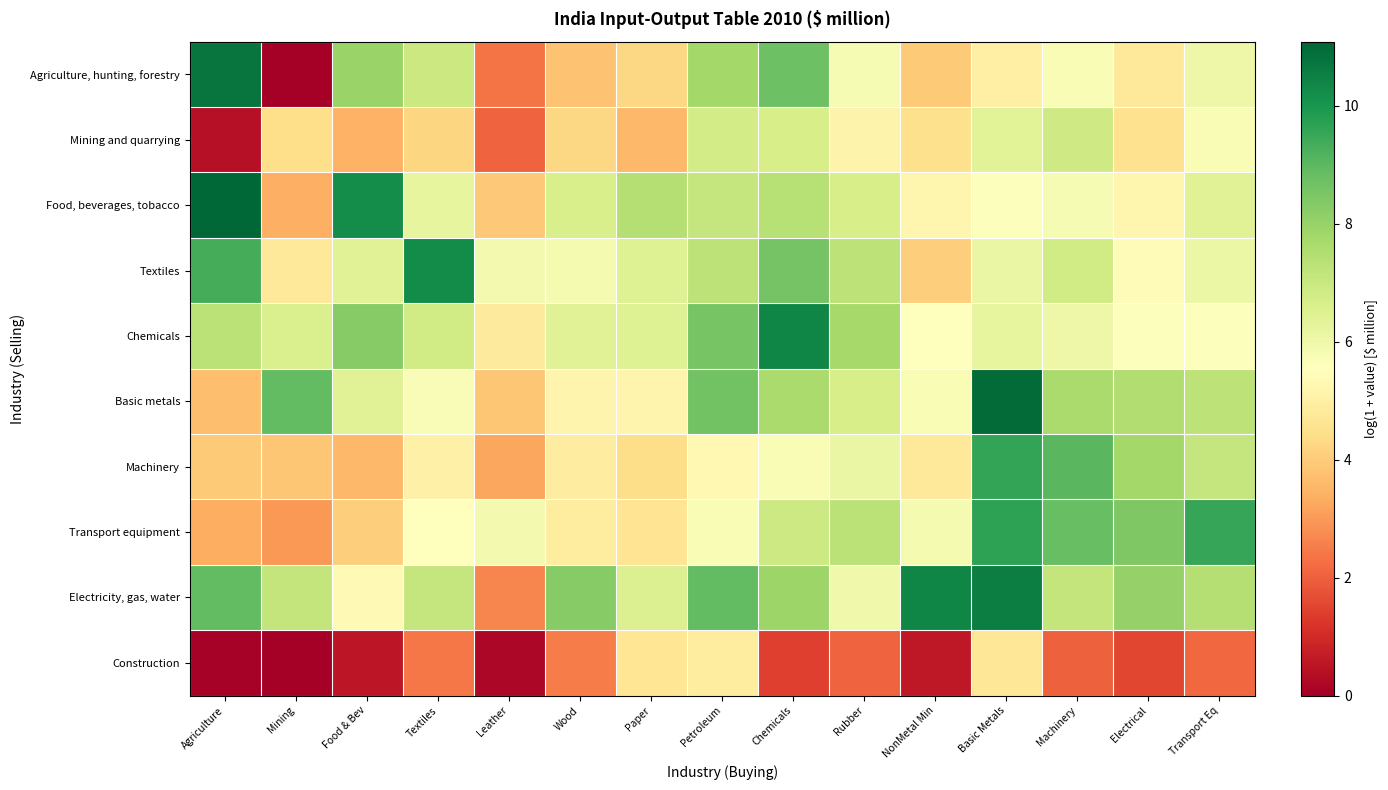

What is the total value across all series at Chemicals?

71.3